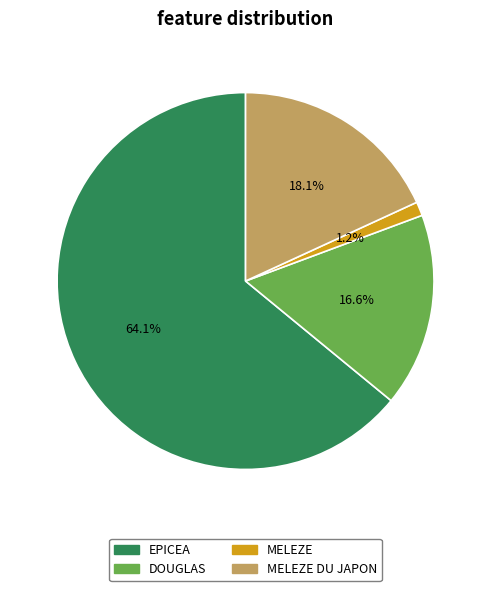

Is there a majority slice in this chart?

Yes